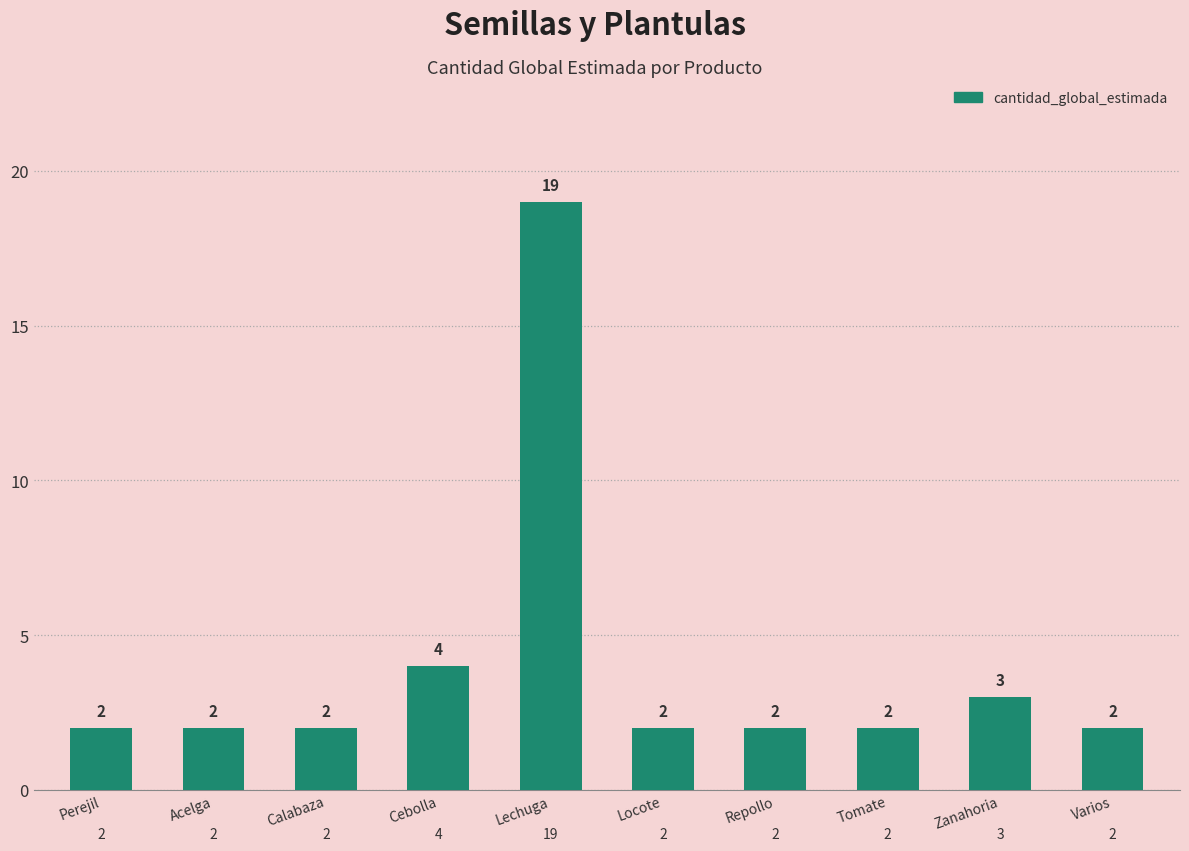

What is the value of the 2nd bar from the left?

2